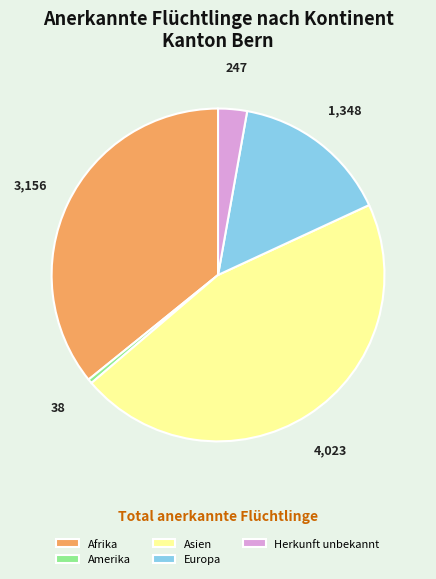

Combined, do Amerika and Asien account for over 50%?

No